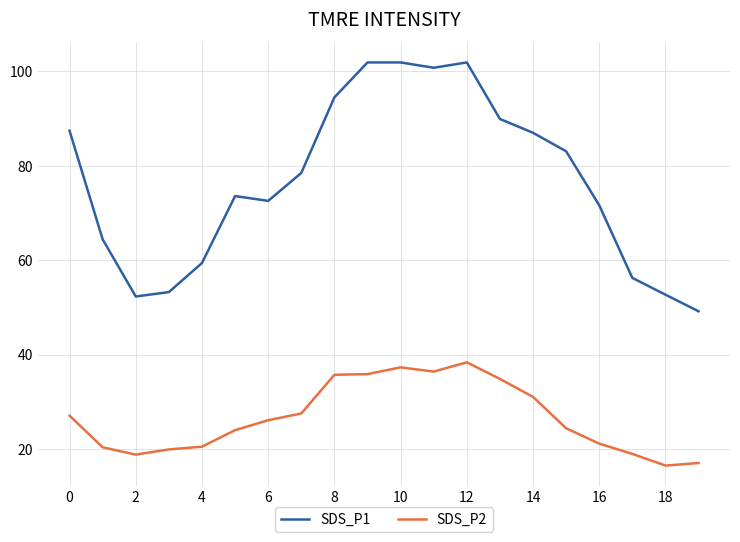

What is the average value of the SDS_P2 series?

26.6